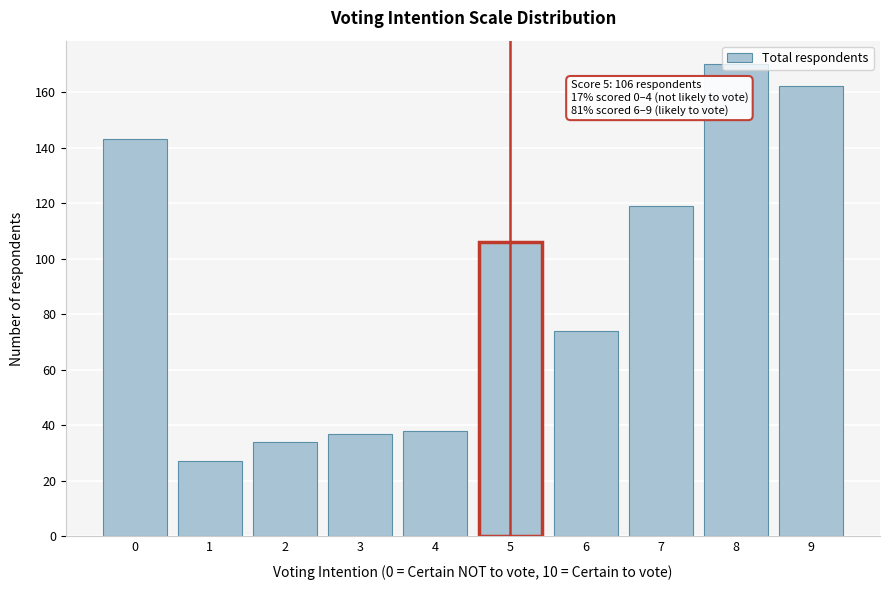

What is the value of the 10th bar from the left?

162